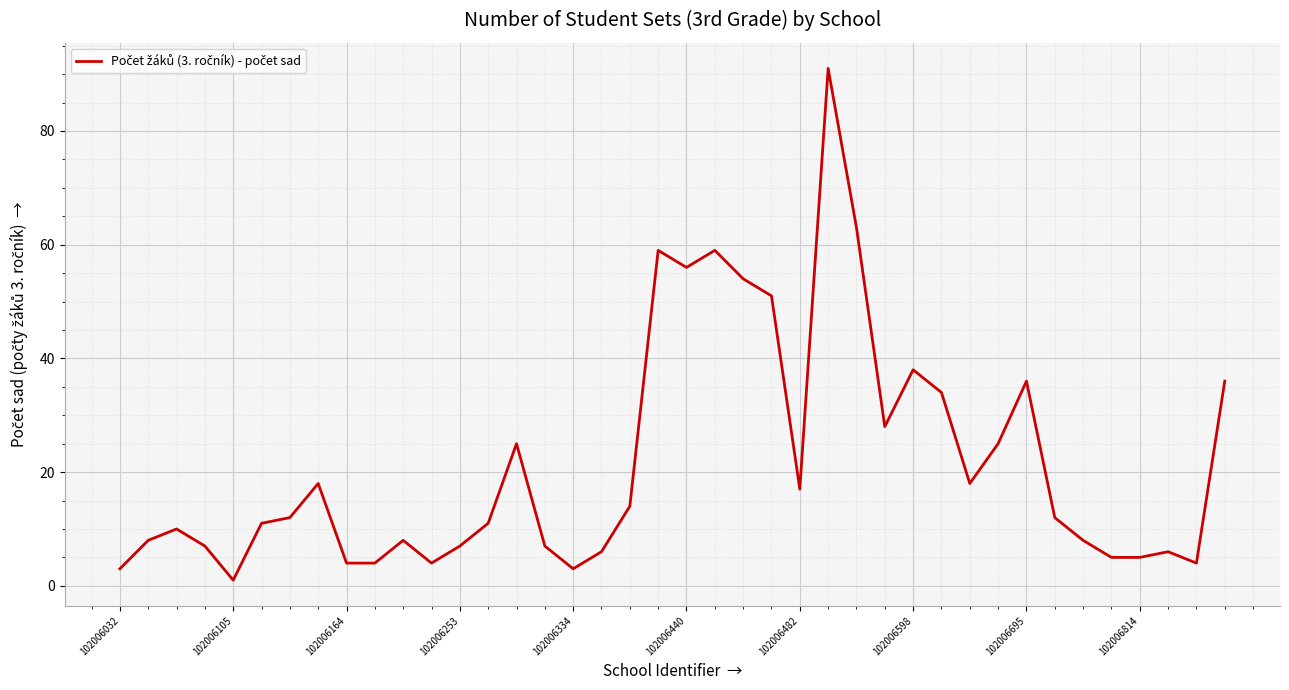

What is the difference between the maximum and minimum values?

90